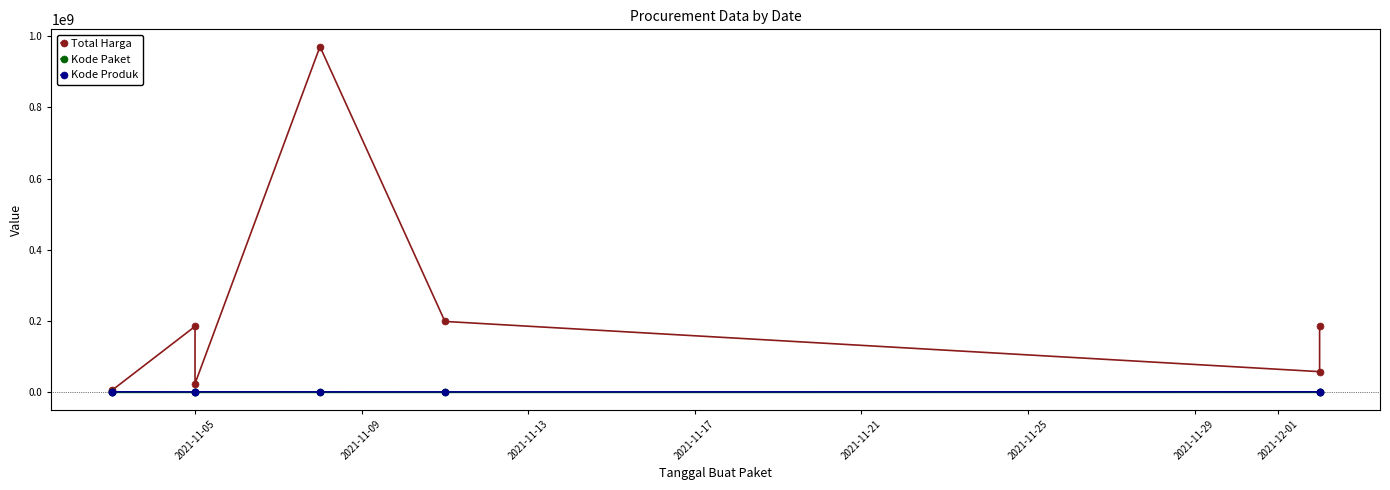

Rank the series by their maximum value, from highest to lowest.

Total Harga, Kode Produk, Kode Paket